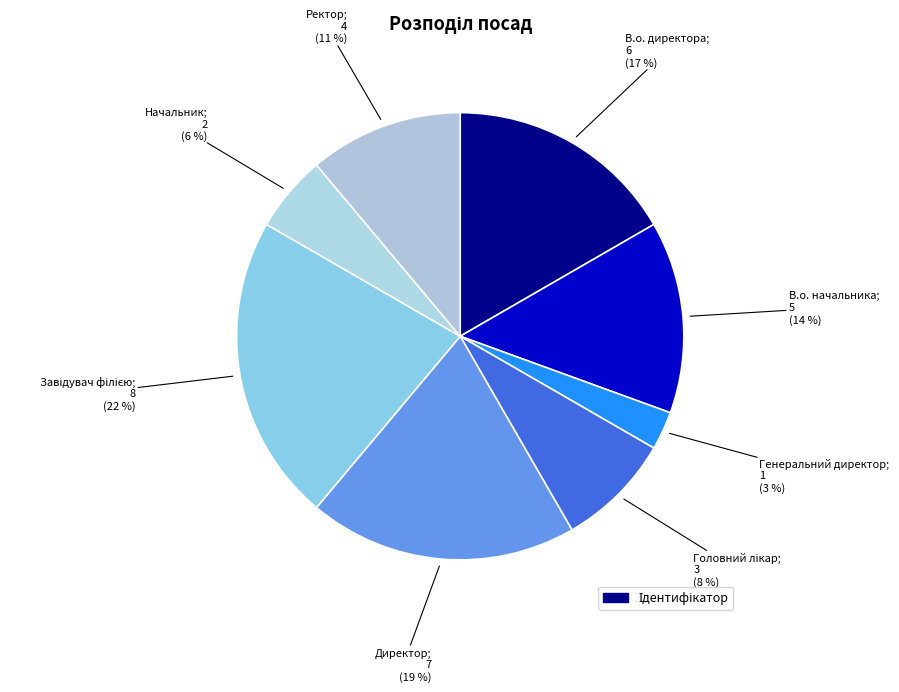

How many segments does this pie chart have?

8